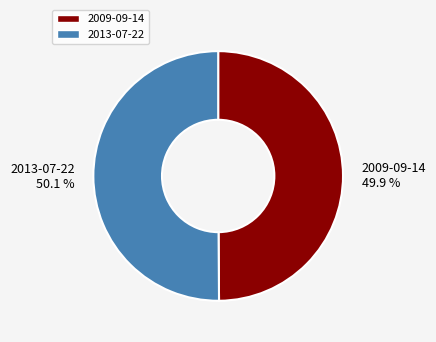

To the nearest percent, what portion does 2009-09-14 represent?

50%